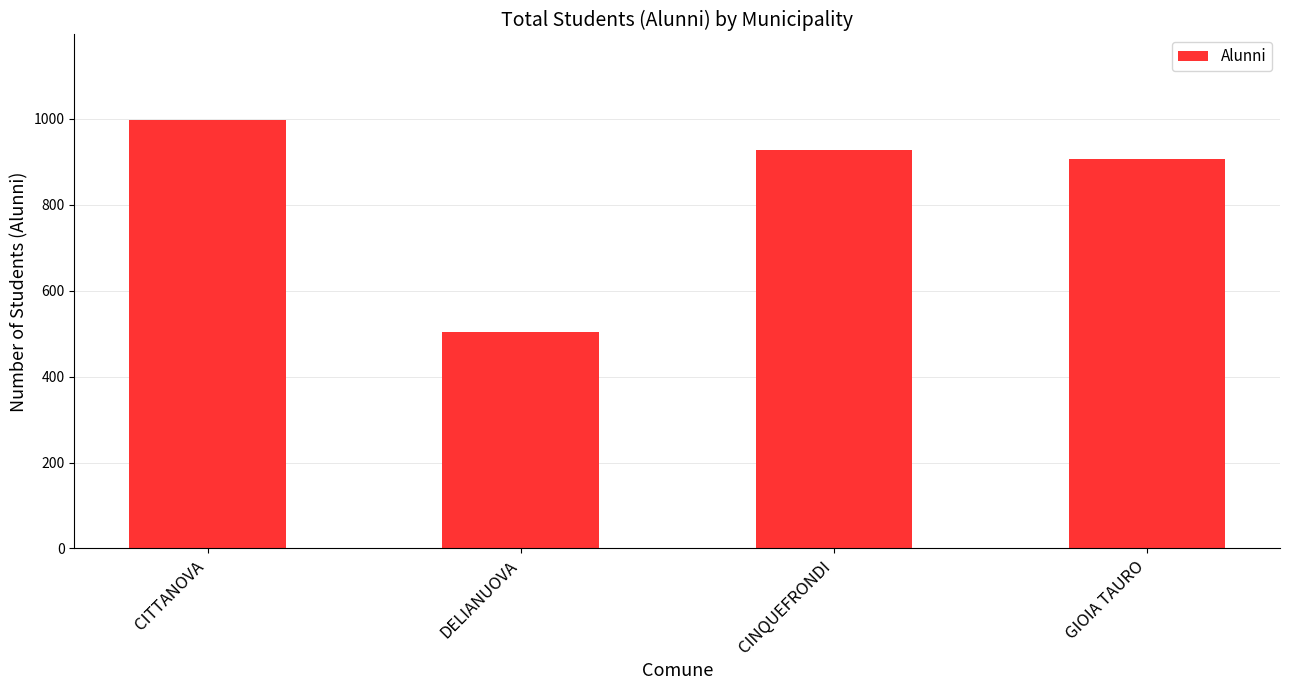

What is the label of the 4th bar from the left?

GIOIA TAURO